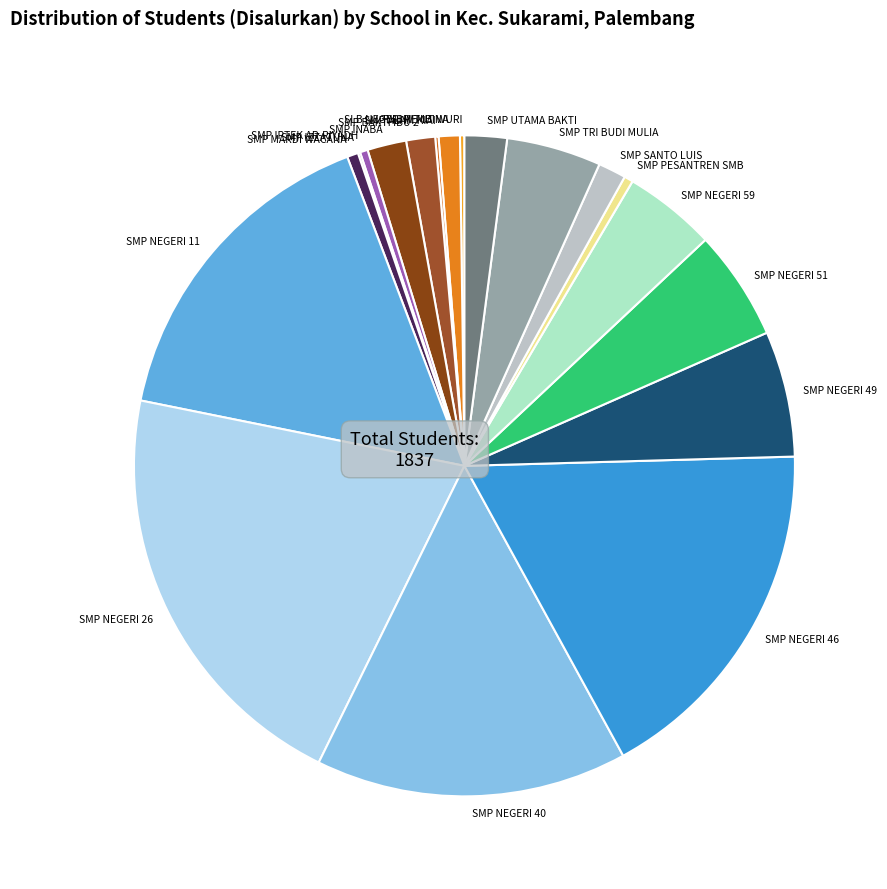

Is it true that SMP PESANTREN SMB is 0% of the pie?

True